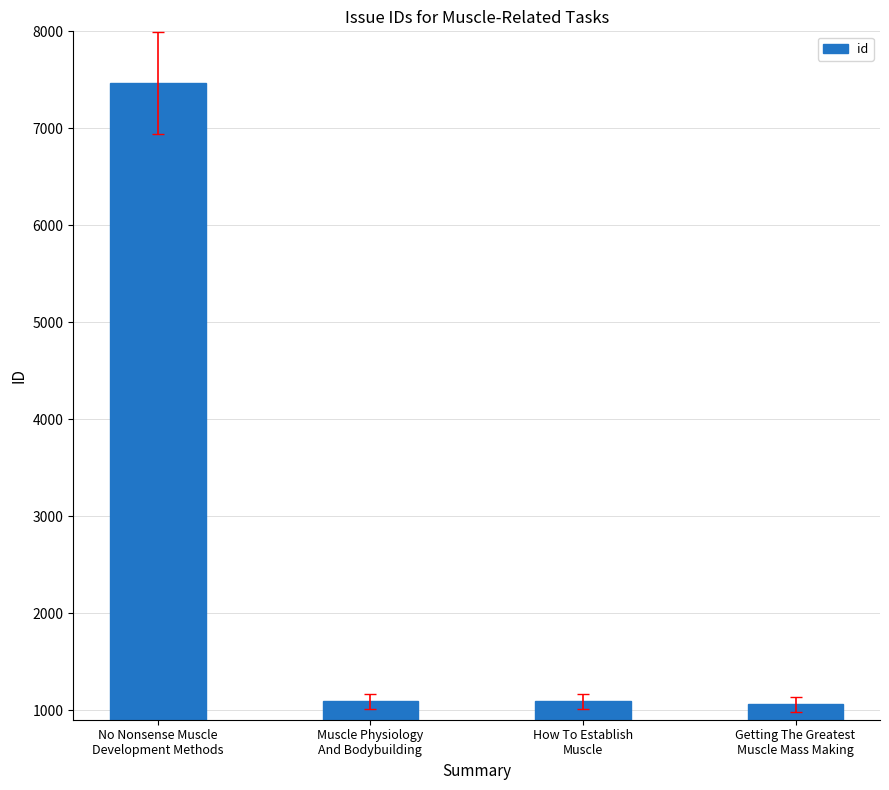

How many bars are there in total?

4